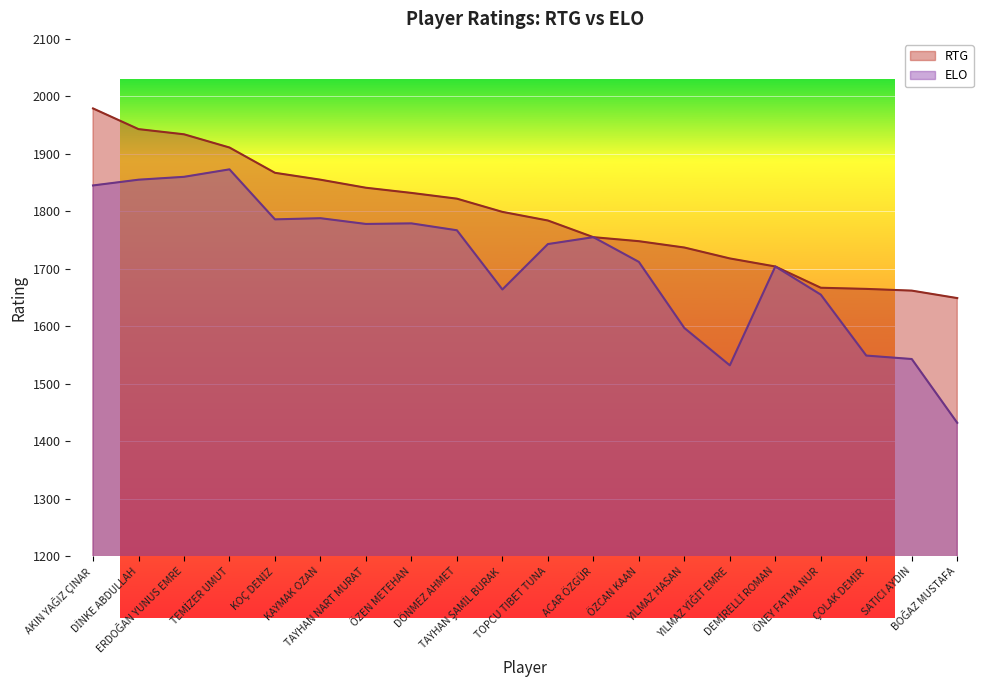

What is the label of the 11th point from the right?

TAYHAN ŞAMİL BURAK